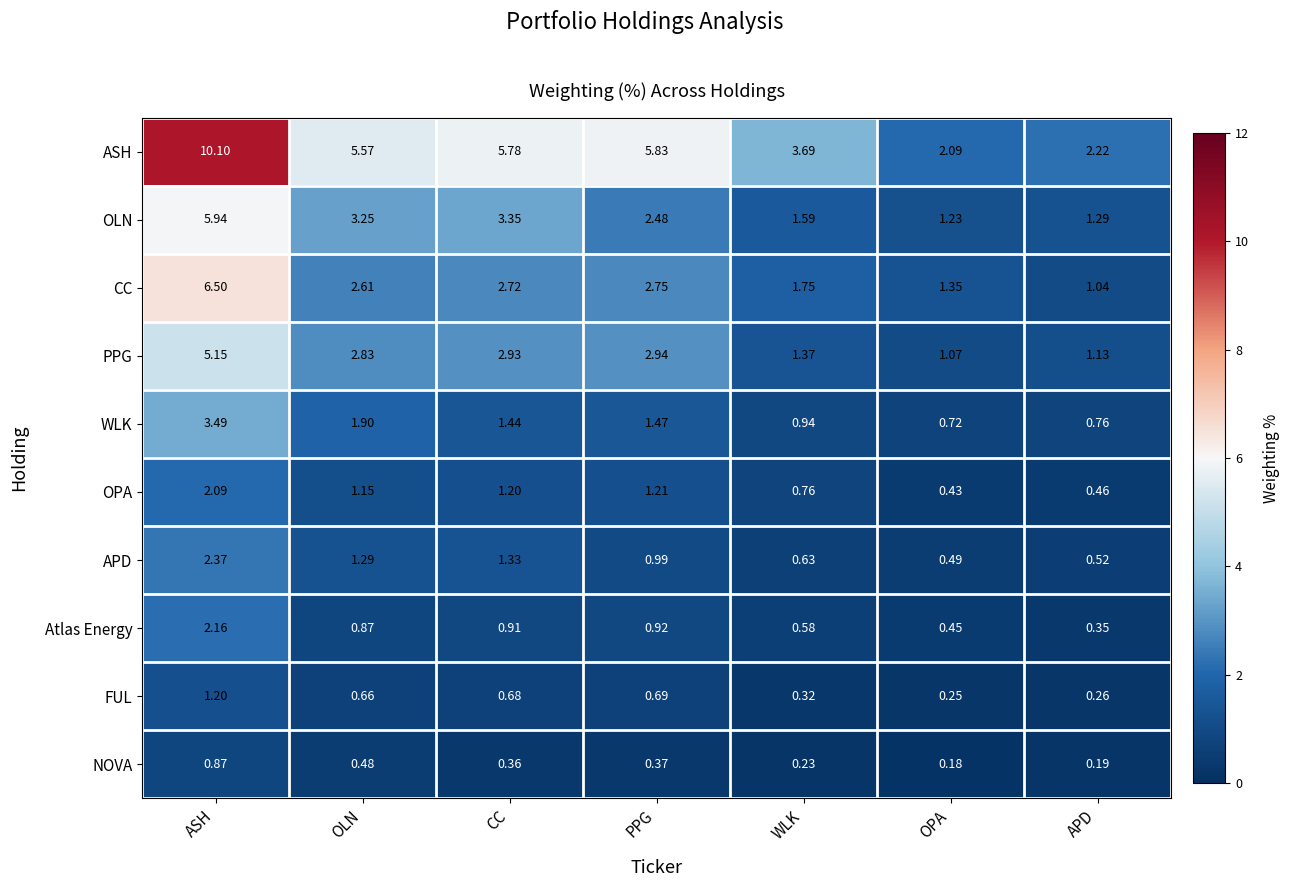

Rank the series at CC from lowest to highest value.

NOVA, FUL, Atlas Energy, OPA, APD, WLK, CC, PPG, OLN, ASH